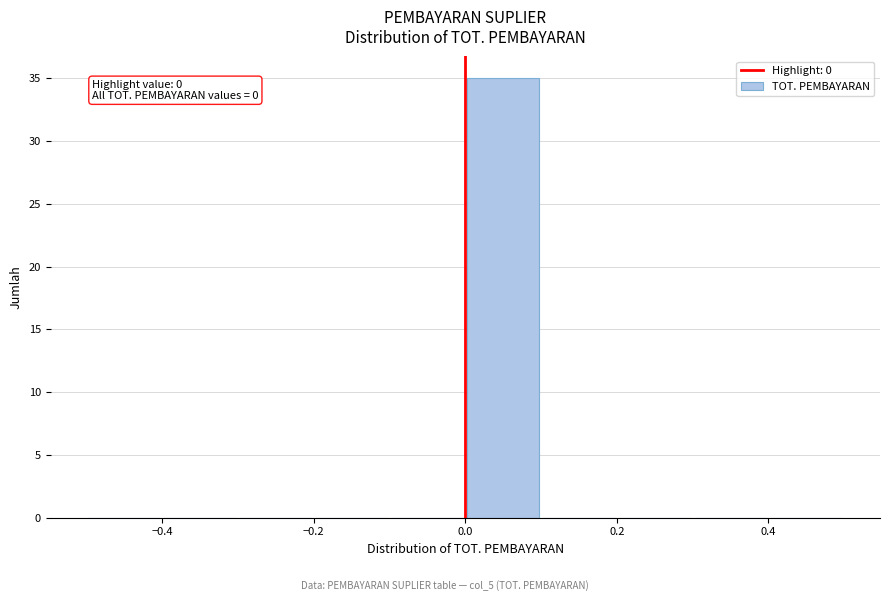

Over which range of the x-axis is the bar tallest?

0.0 to 0.1